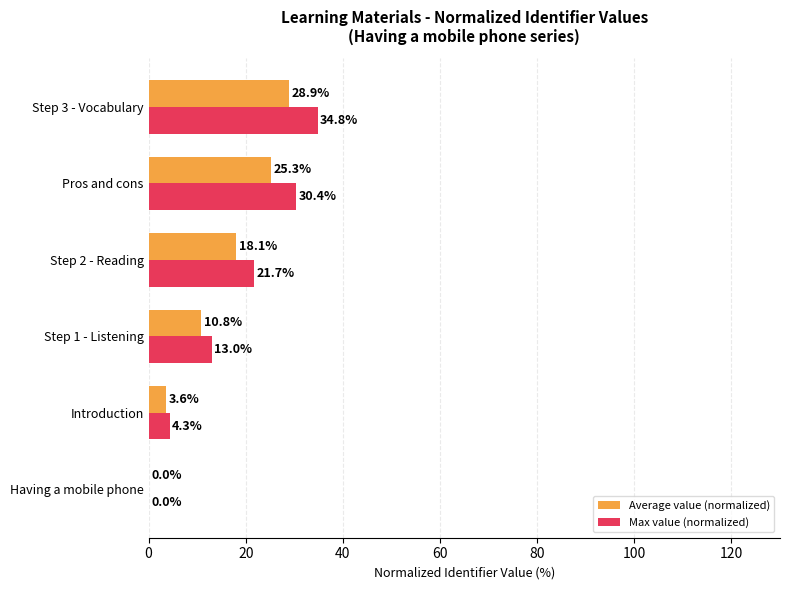

At which label is Average value (normalized) closest to 14?

Step 1 - Listening